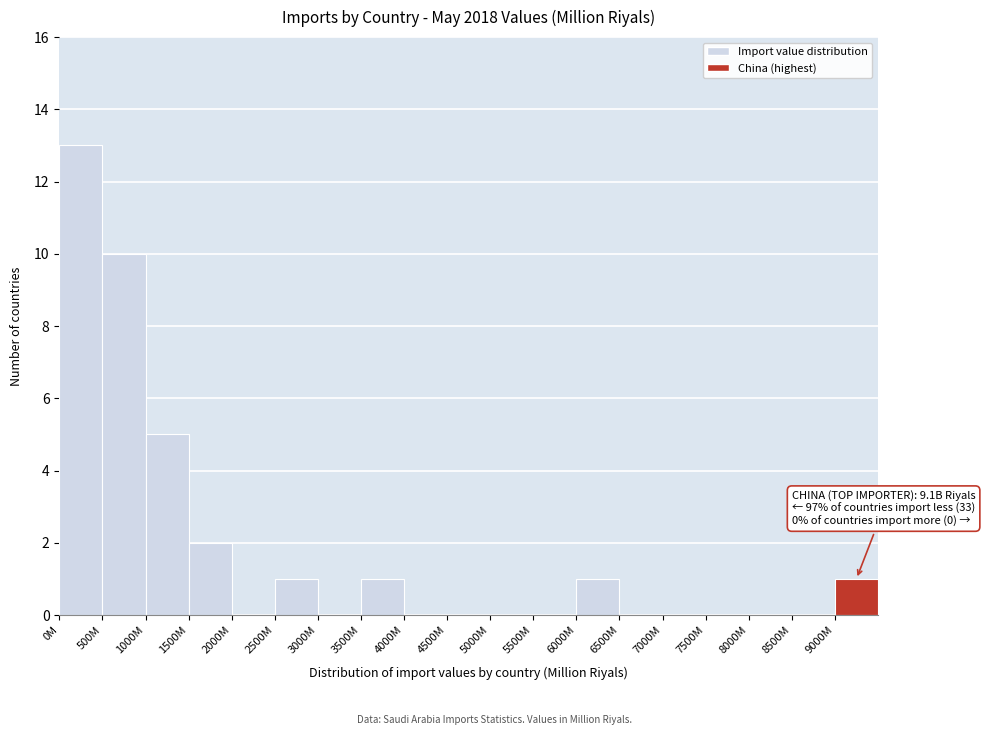

Reading left to right, list all the values displayed in this chart.

0M=13	500M=10	1000M=5	1500M=2	2000M=0	2500M=1	3000M=0	3500M=1	4000M=0	4500M=0	5000M=0	5500M=0	6000M=1	6500M=0	7000M=0	7500M=0	8000M=0	8500M=0	9000M=1